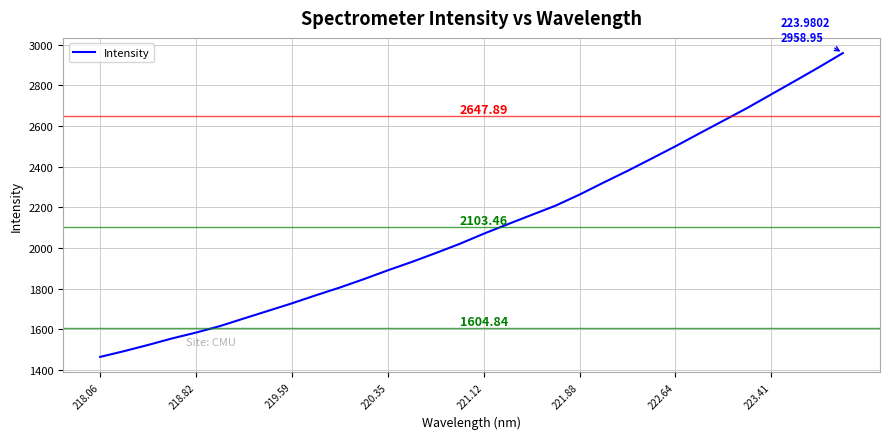

What is the difference between the maximum and minimum values?

1494.6